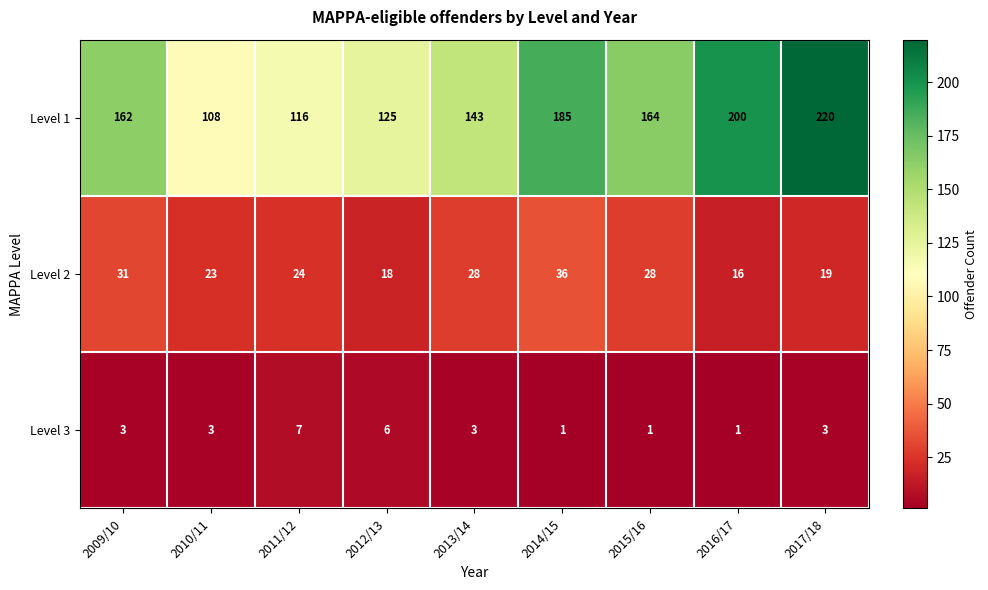

What value does the Level 1 series have at 2016/17, to the nearest 10?

200